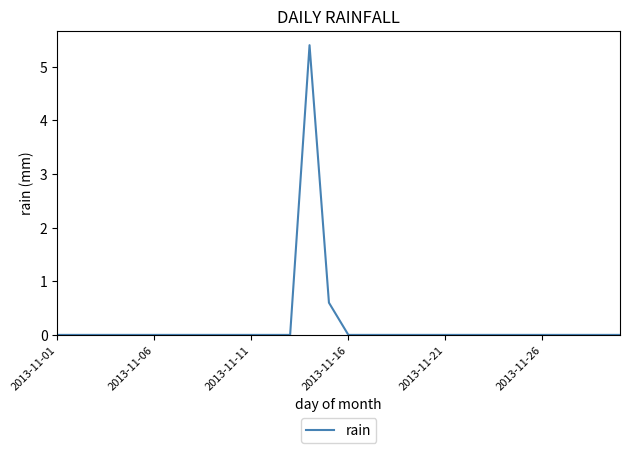

What is the difference between the maximum and minimum values?

5.4